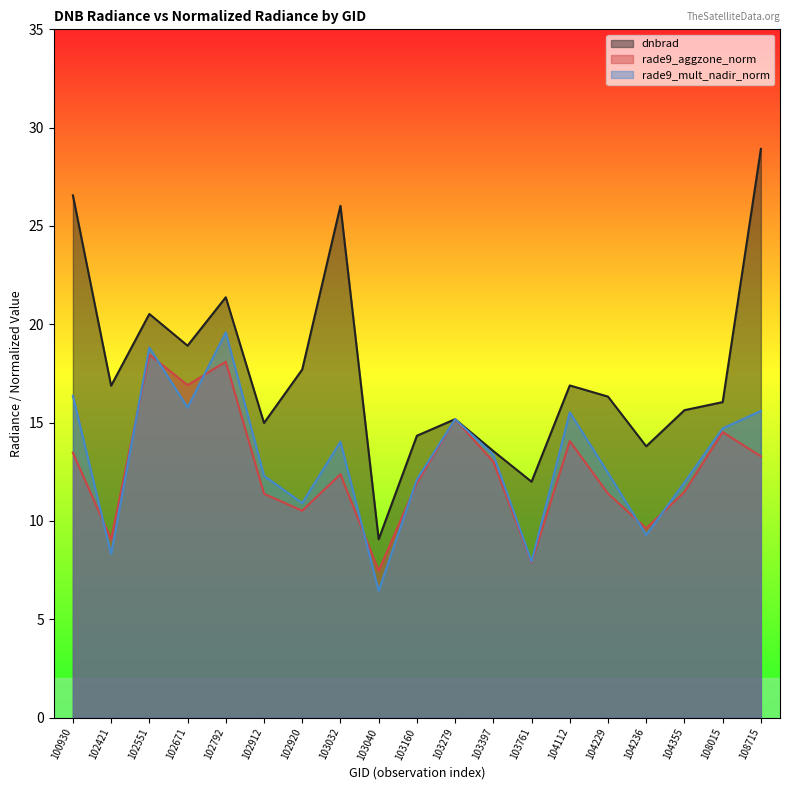

What is the total value across all series at 103279?

45.5